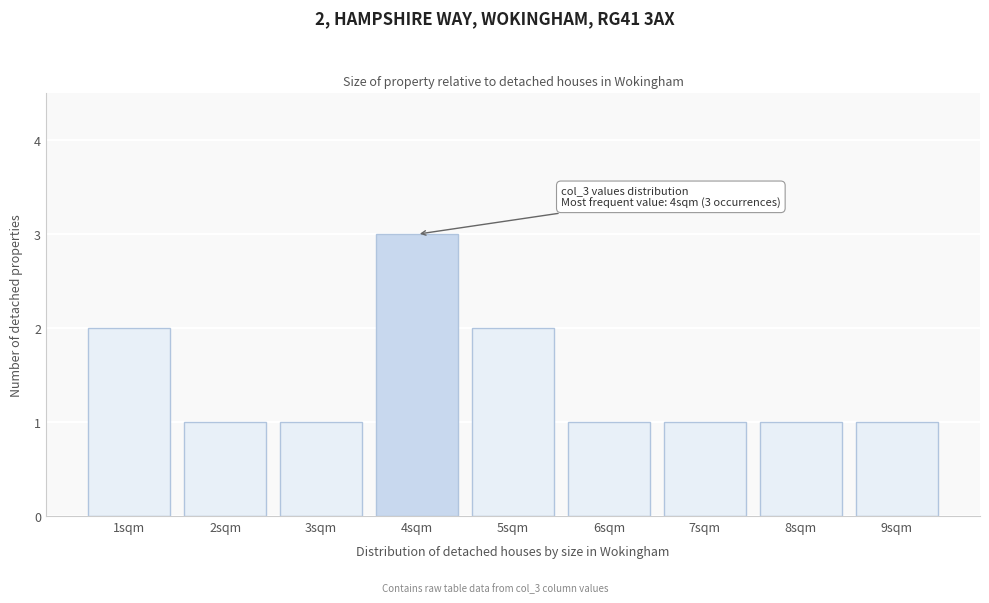

Reading right to left, list all the values displayed in this chart.

9sqm=1	8sqm=1	7sqm=1	6sqm=1	5sqm=2	4sqm=3	3sqm=1	2sqm=1	1sqm=2